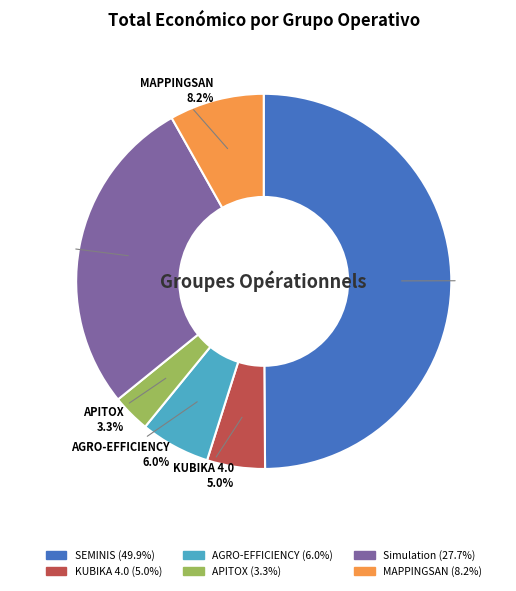

Count the number of slices in the pie.

6